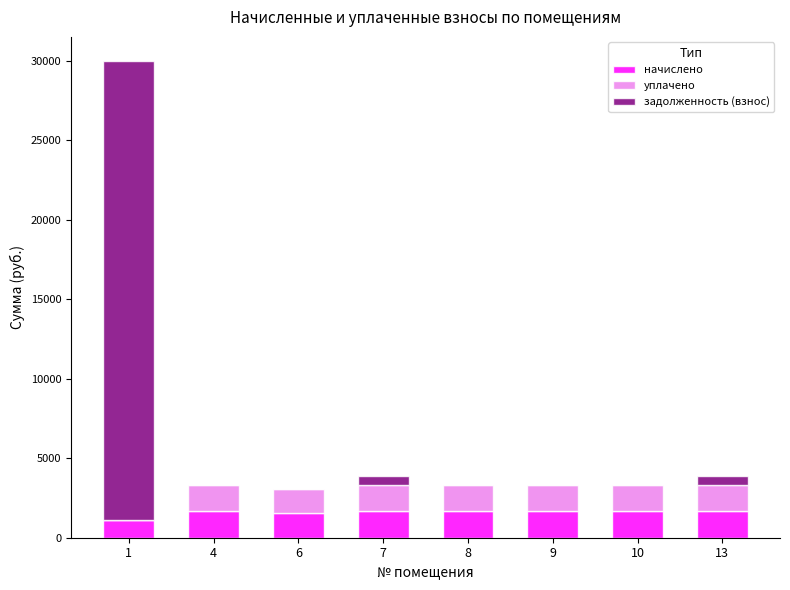

What is the sum of all начислено values?

12655.0